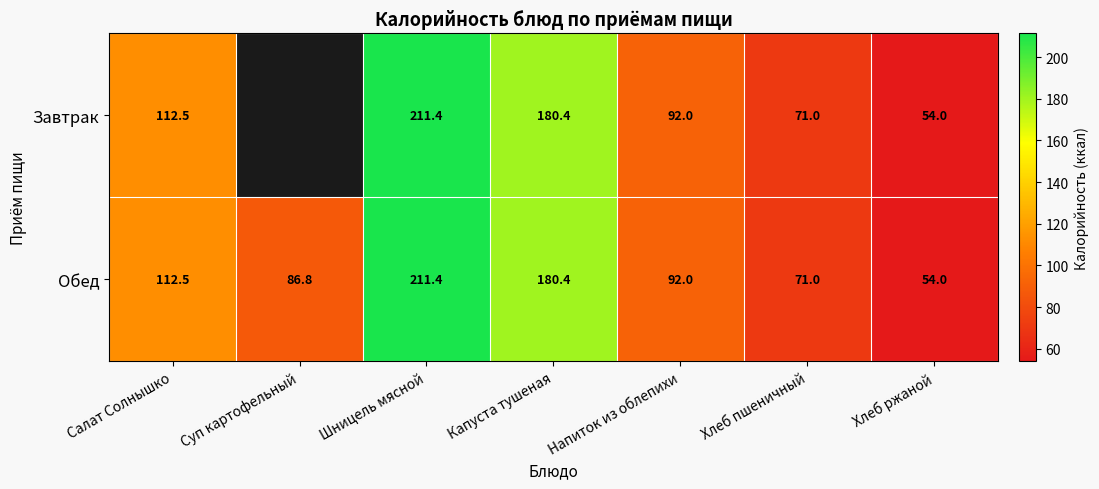

Which has a higher value, Капуста тушеная or Салат Солнышко?

Капуста тушеная